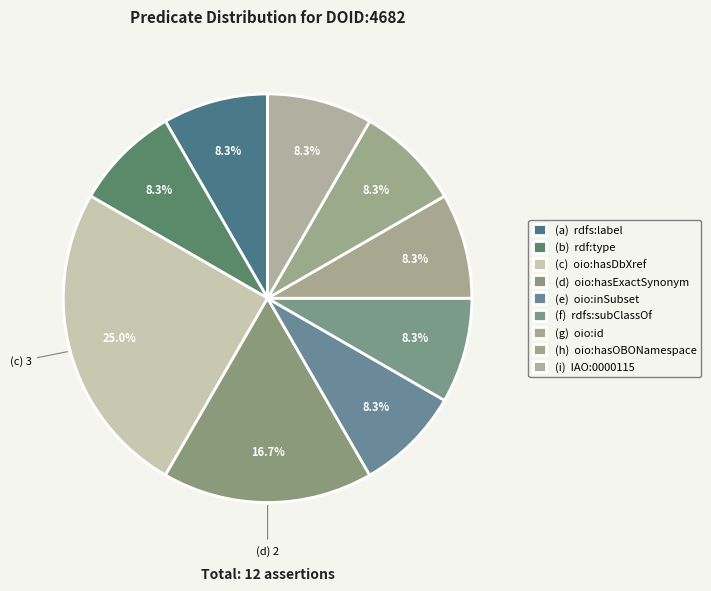

Rank the categories by value from highest to lowest.

oio:hasDbXref, oio:hasExactSynonym, rdfs:label, rdf:type, oio:inSubset, rdfs:subClassOf, oio:id, oio:hasOBONamespace, IAO:0000115